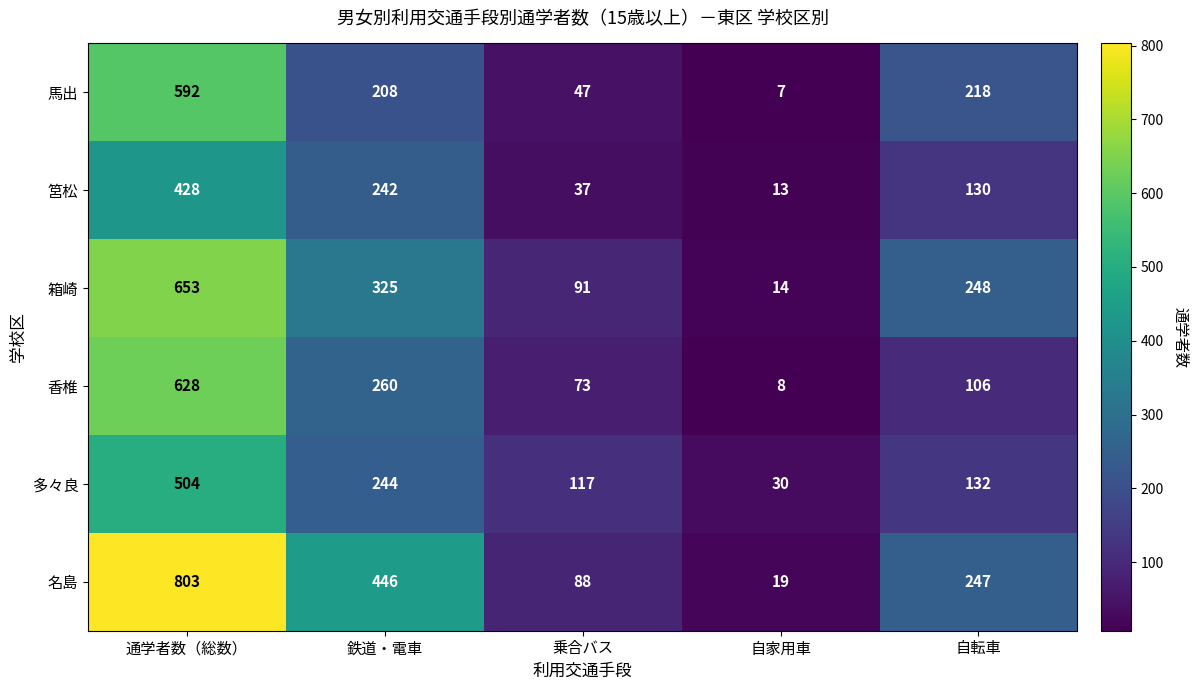

How many series are shown in this chart?

6